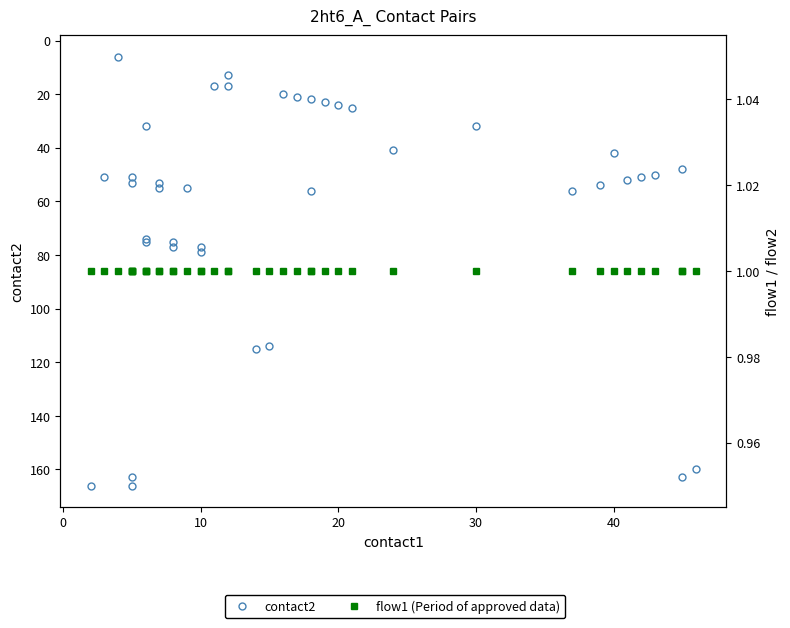

Rank the series by their maximum value, from highest to lowest.

contact2, flow1 (Period of approved data)